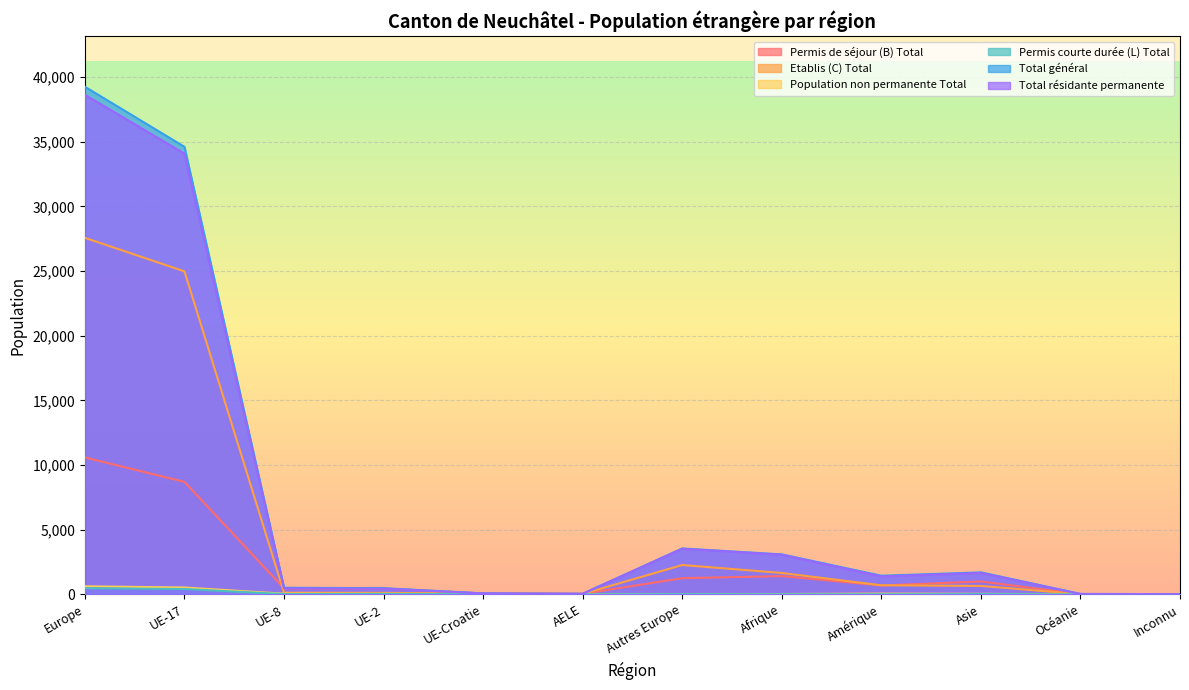

Which series has the largest range (max minus min)?

Total général